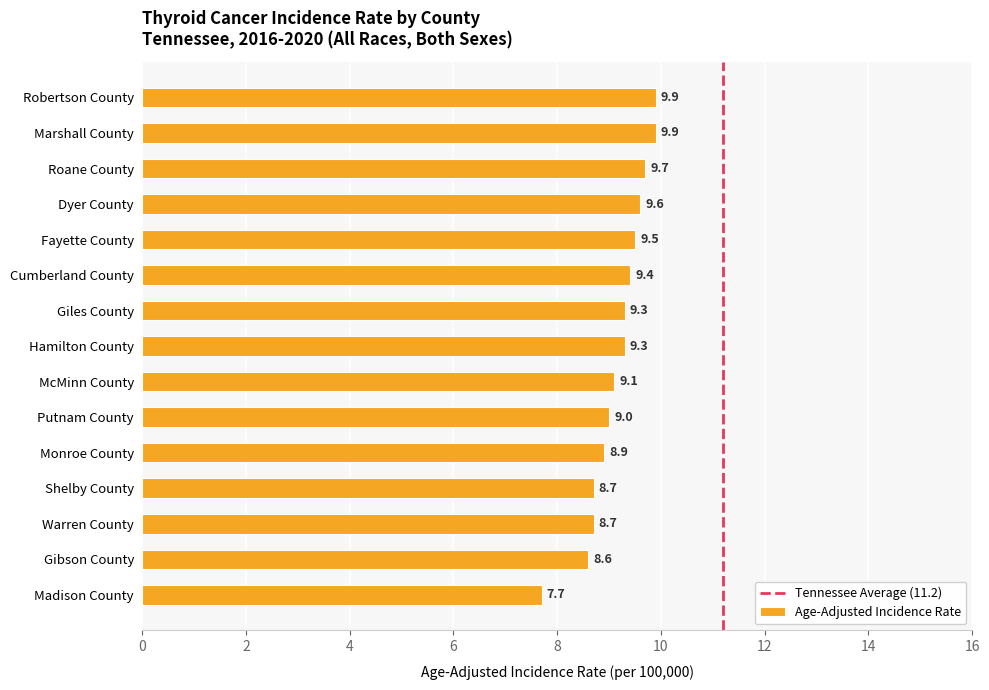

What is the difference between the values at McMinn County and Warren County?

0.4